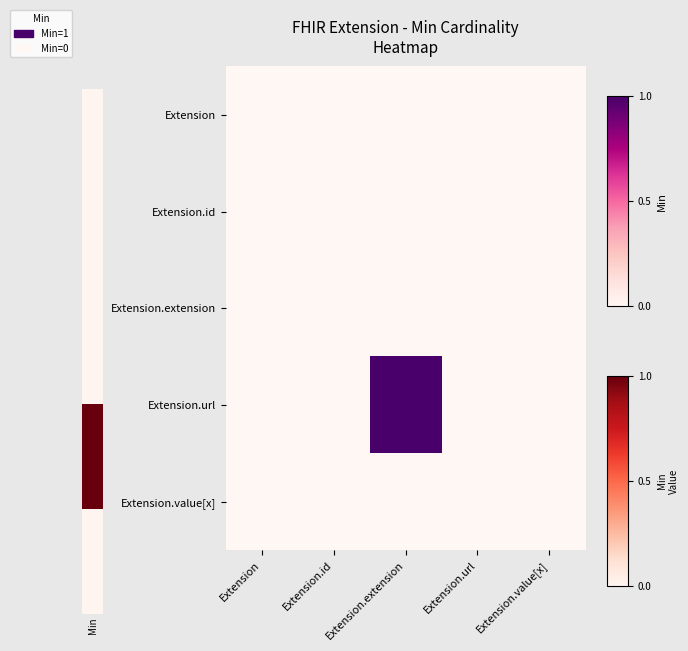

At which category is the sum across all series the highest?

Extension.extension